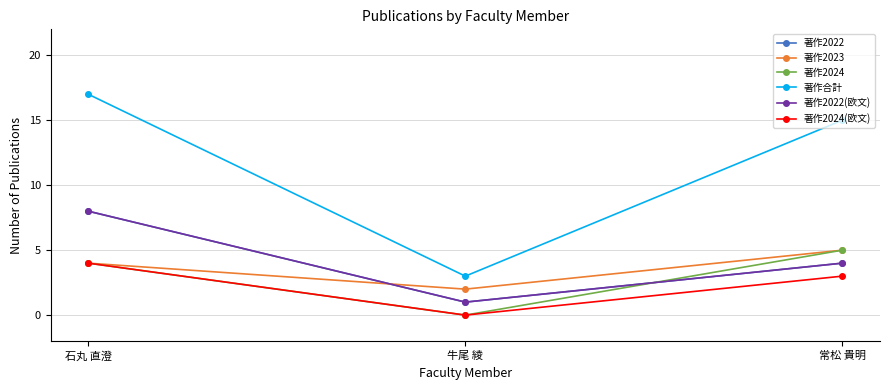

Where is 著作2022(欧文) nearest to the value 4?

常松 貴明